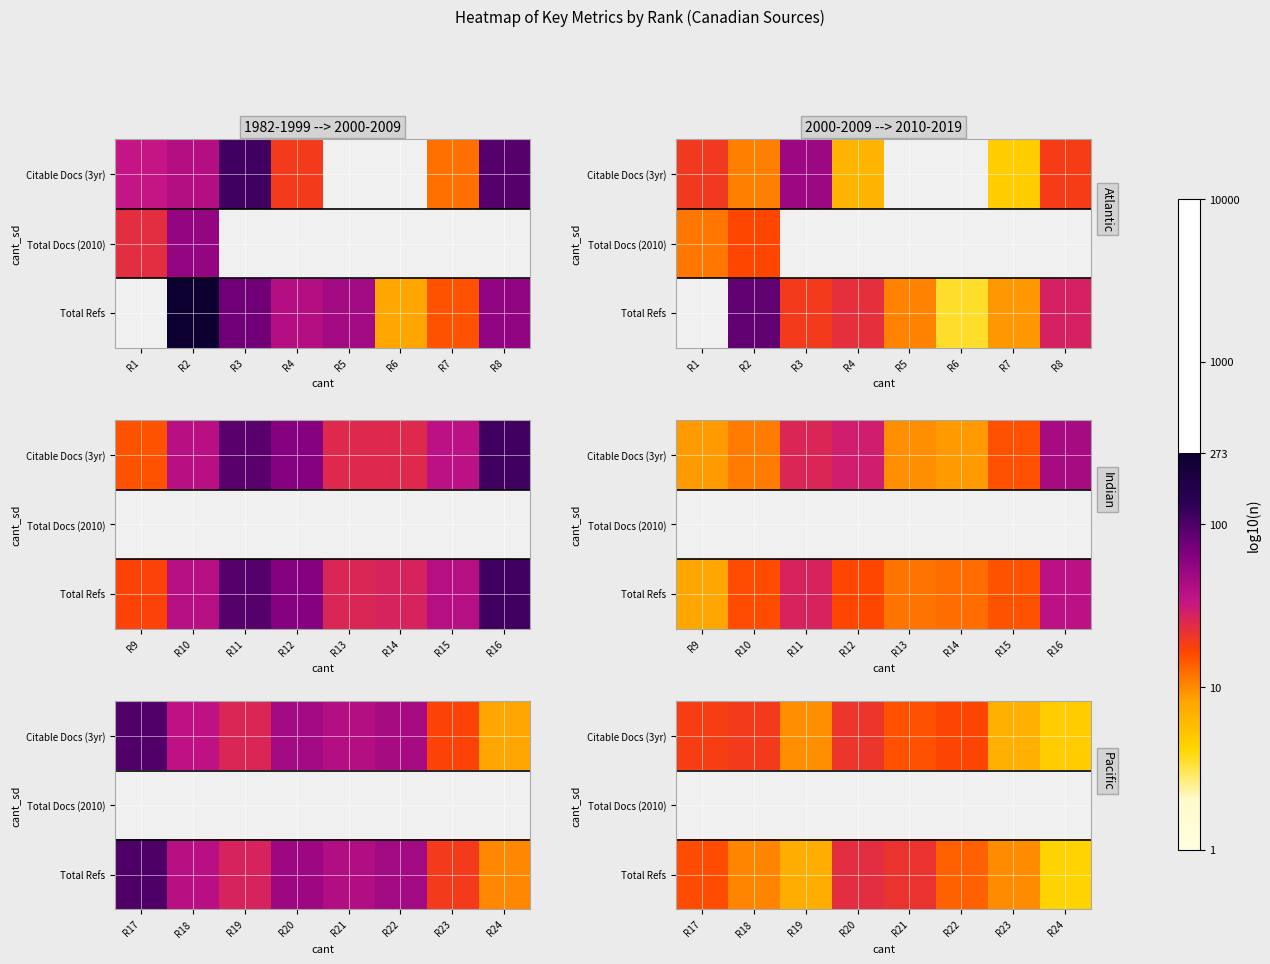

Count the number of data series in this chart.

3